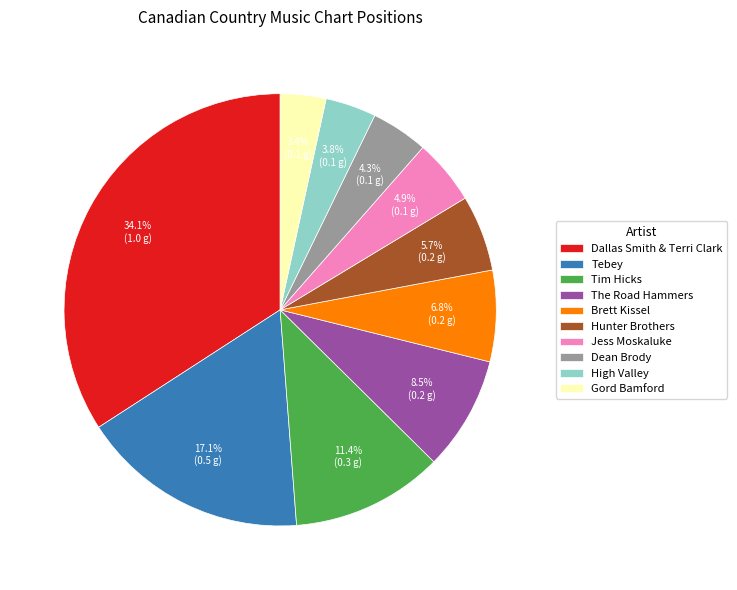

To the nearest percent, what is the difference between the largest and smallest slice percentages?

31%